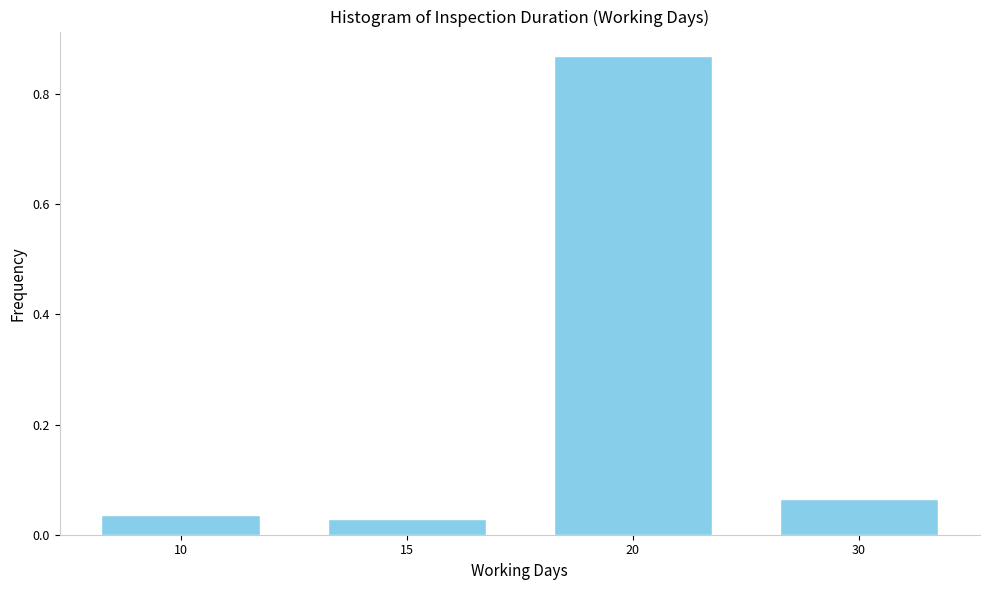

The value at 20 is 1.5. True or false?

False